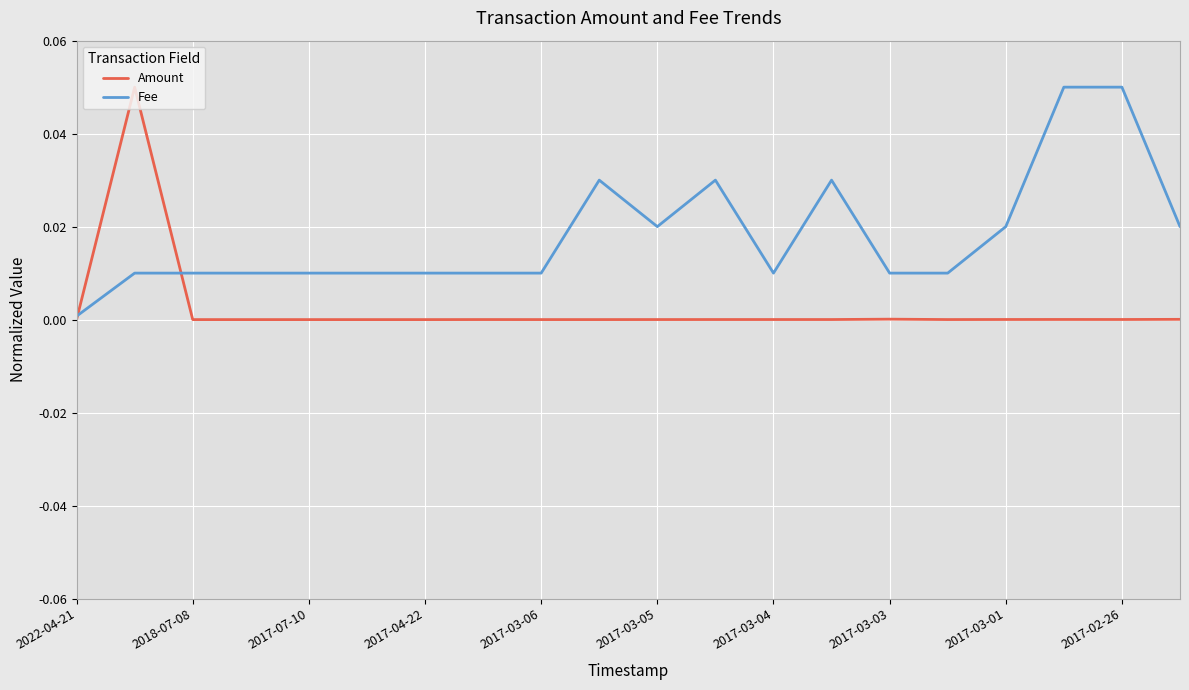

Which series has the largest total across all categories?

Fee